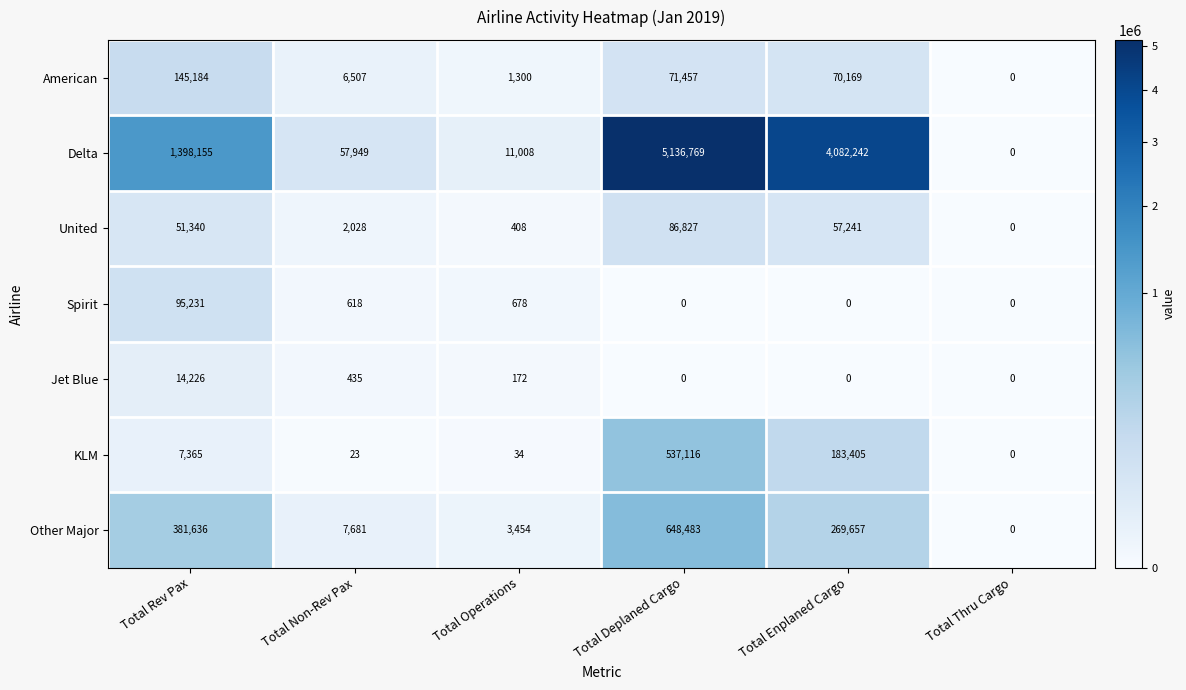

True or false: American has a value of 9026 at Total Non-Rev Pax.

False